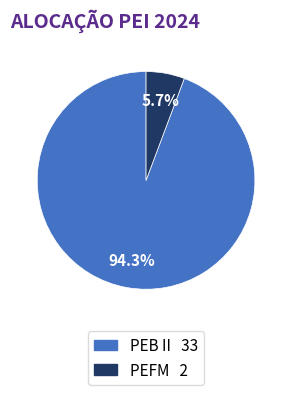

Is there any slice that represents more than half of the pie?

Yes